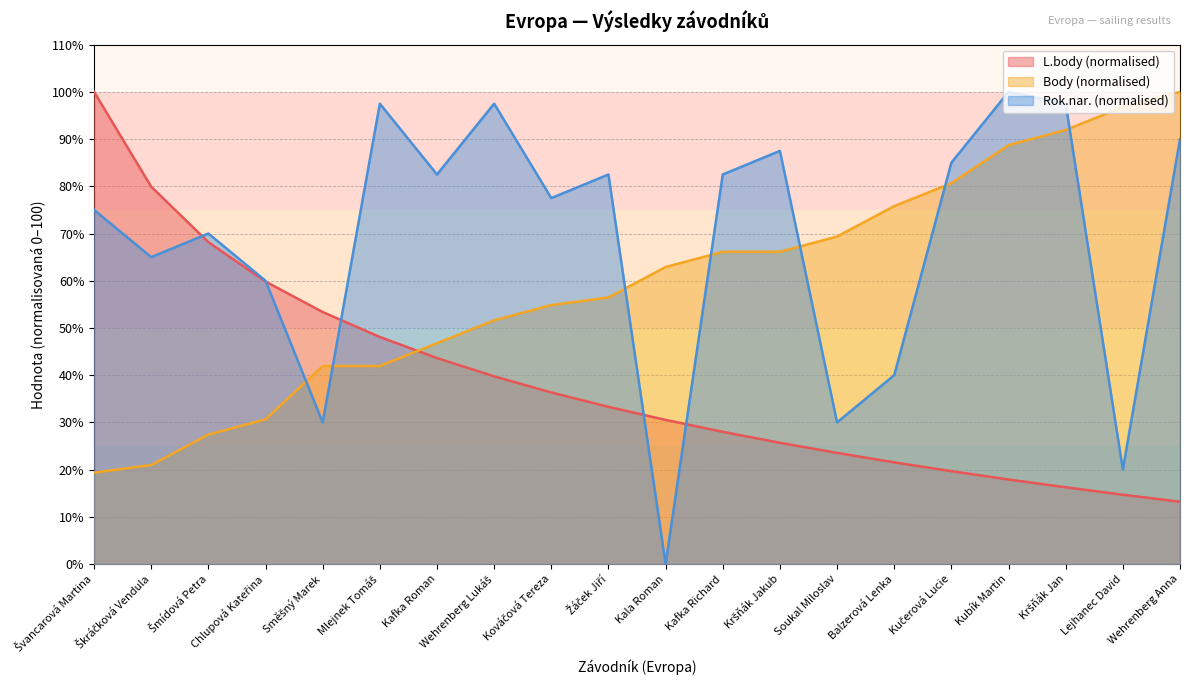

What is the total value across all series at Chlupová Kateřina?

150.5